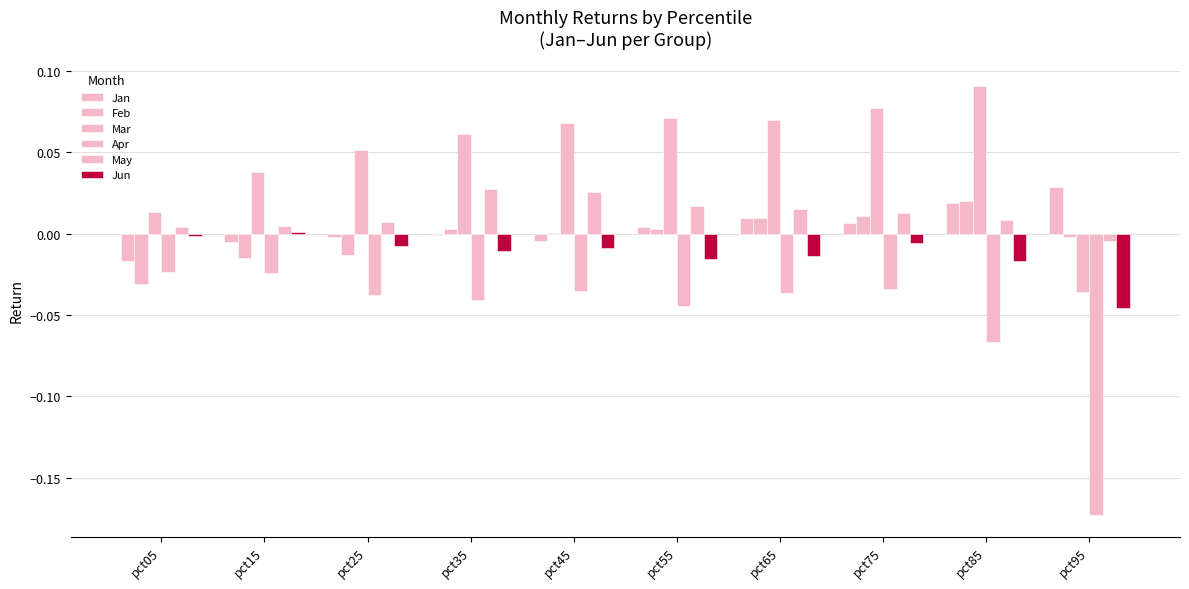

How many positive values does the May series have?

9